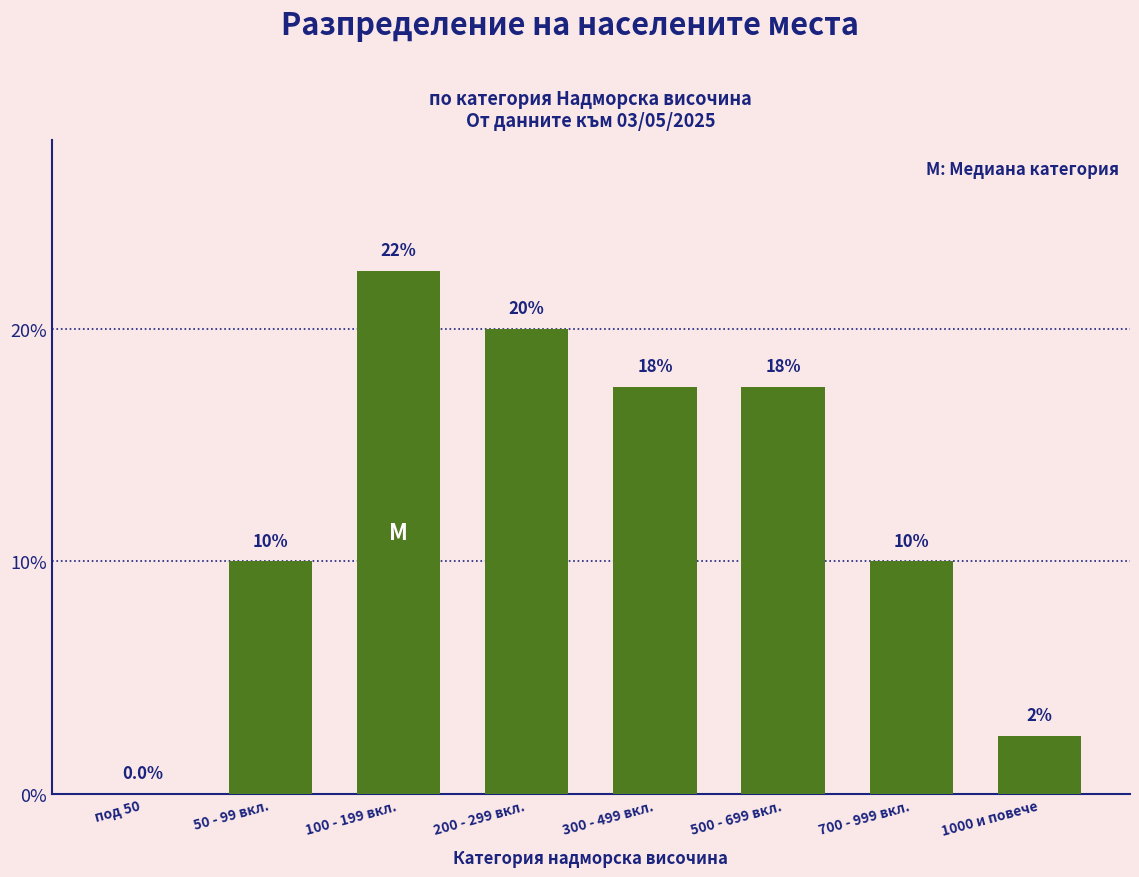

Reading left to right, extract all data points from this chart.

под 50=0.0	50 - 99 вкл.=10.0	100 - 199 вкл.=22.5	200 - 299 вкл.=20.0	300 - 499 вкл.=17.5	500 - 699 вкл.=17.5	700 - 999 вкл.=10.0	1000 и повече=2.5